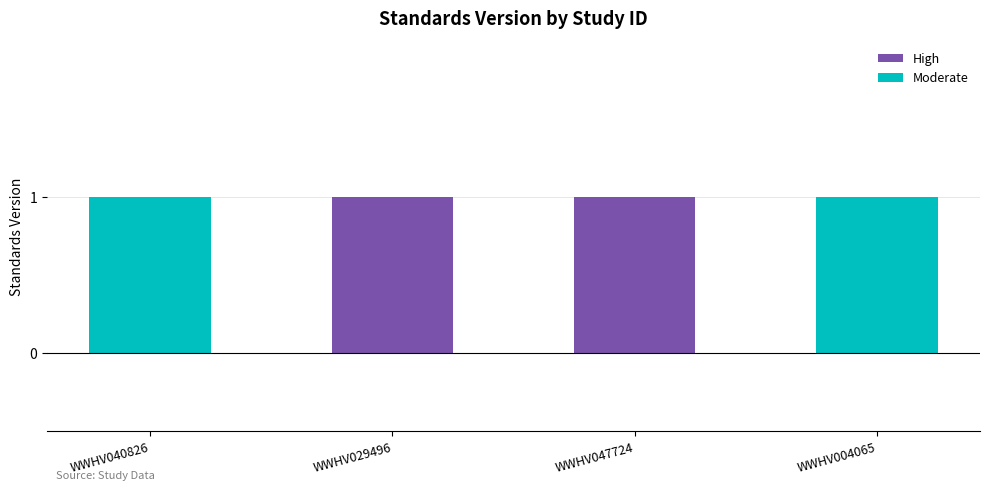

Count the number of data series in this chart.

2